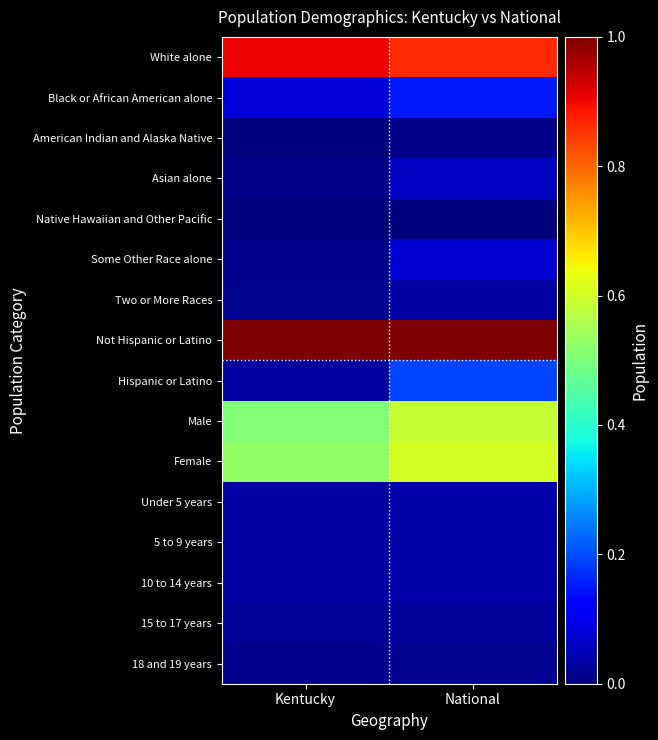

At how many categories does at least one series exceed 0?

2